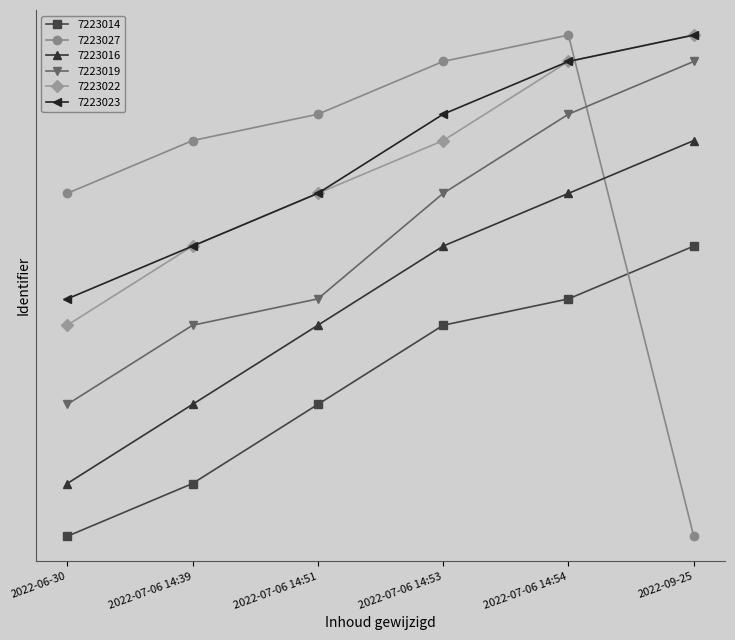

What is the sum of all 7223014 values?

43338.1